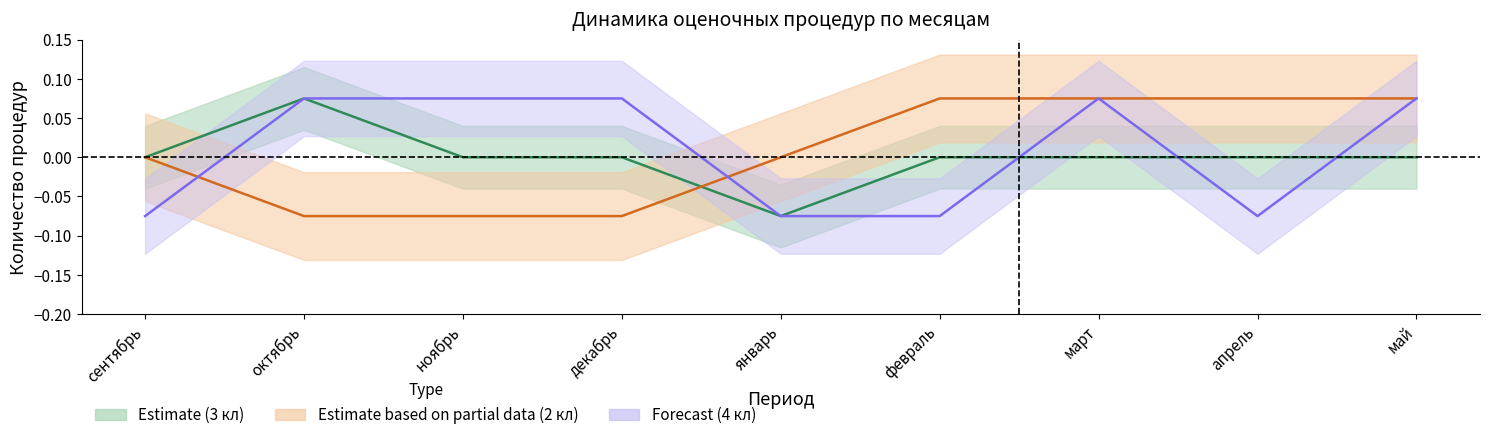

Which series has the widest spread of values?

Estimate (3 кл)